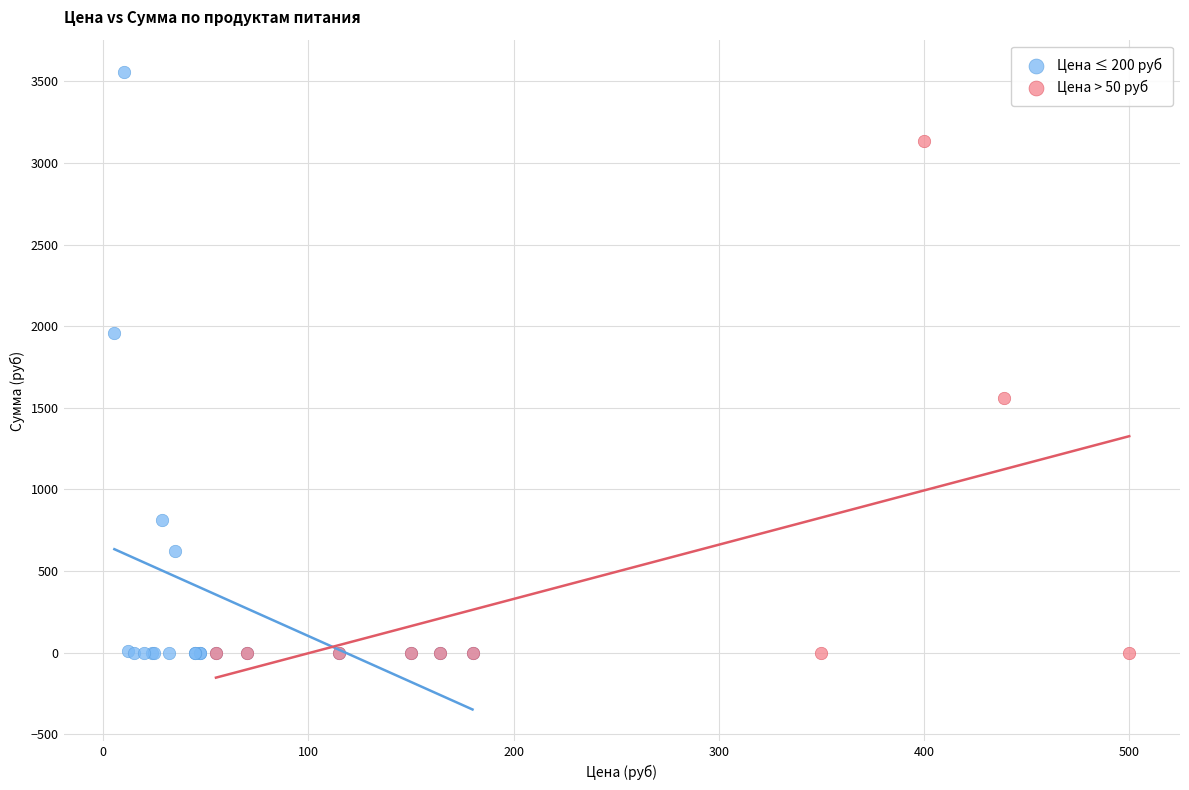

Which series has the largest Y range (max minus min)?

Цена ≤ 200 руб